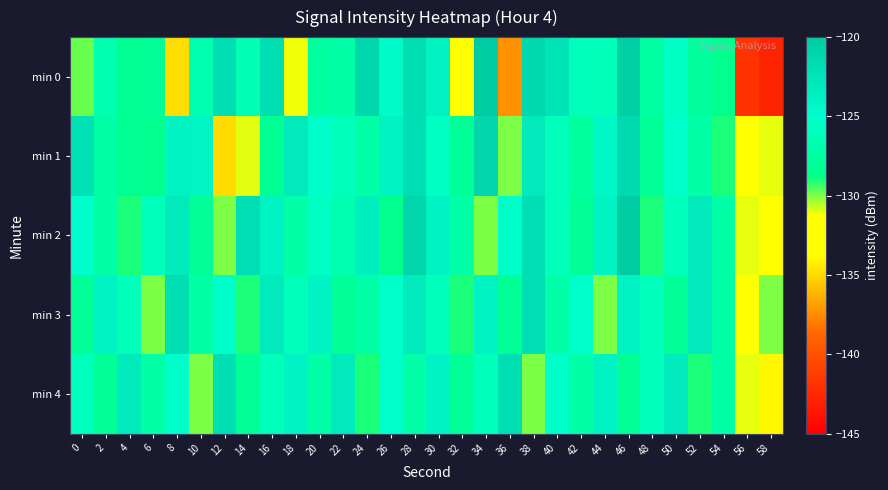

Which has a higher value, 54 or 38?

38